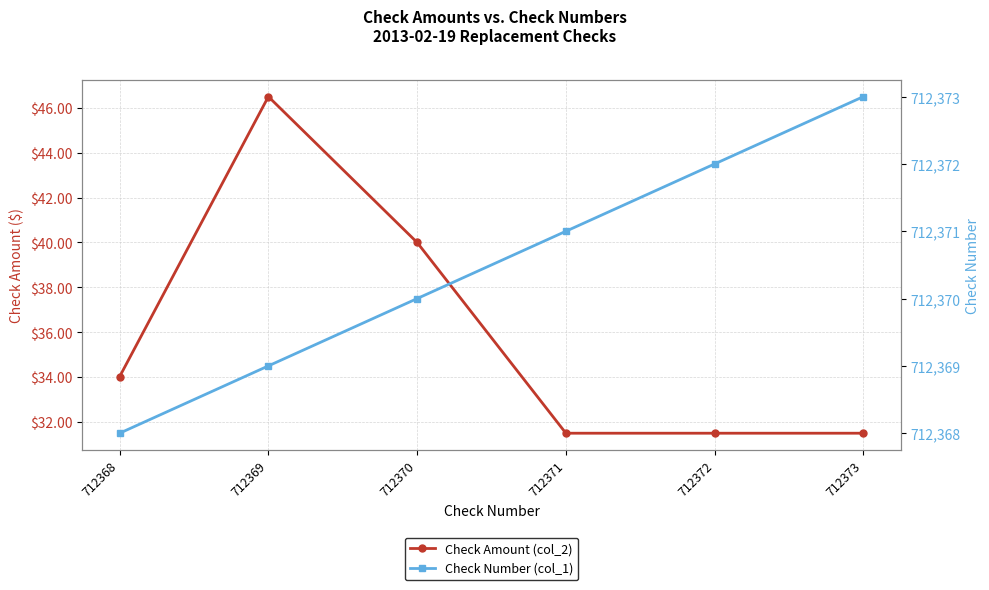

What is the value of the Check Number (col_1) point at the 5th from the left?

712372.0